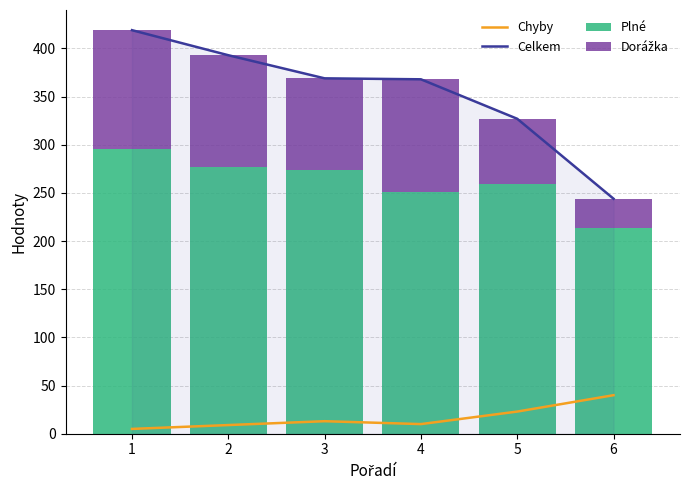

Count the number of data series in this chart.

4